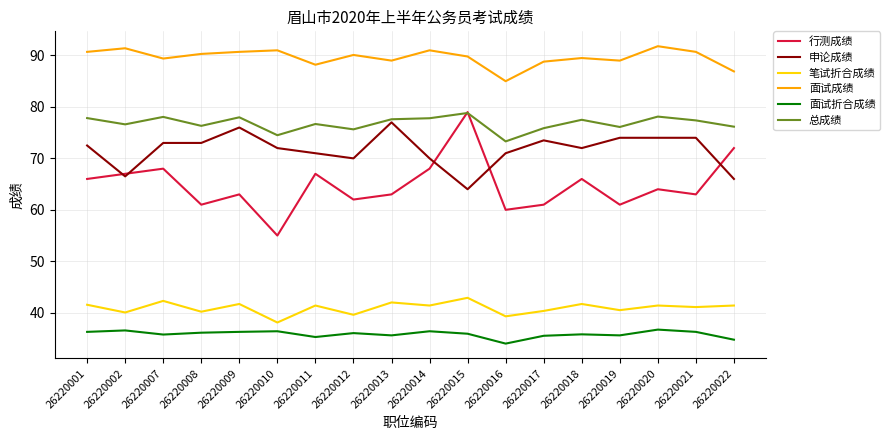

Which series has the largest range (max minus min)?

行测成绩